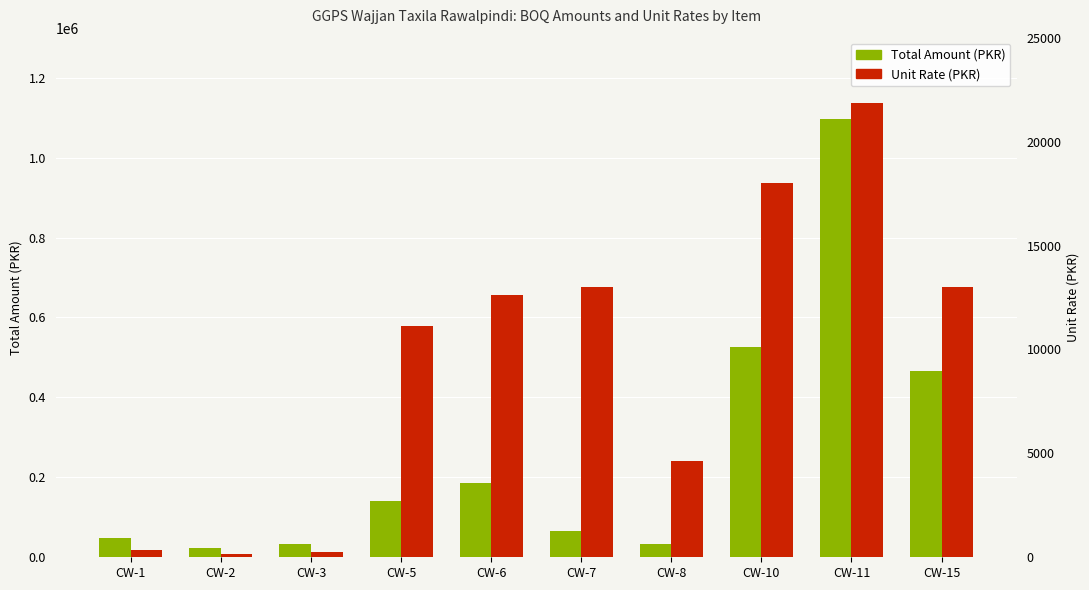

Reading right to left, extract all data points from this chart.

Total Amount (PKR): 466437.1	1096665.0	525774.9	33619.8	66377.4	185790.8	141991.2	34236.4	23884.2	49314.6
Unit Rate (PKR): 13022.0	21857.8	18022.0	4613.2	13011.7	12625.5	11140.4	235.8	164.5	339.6